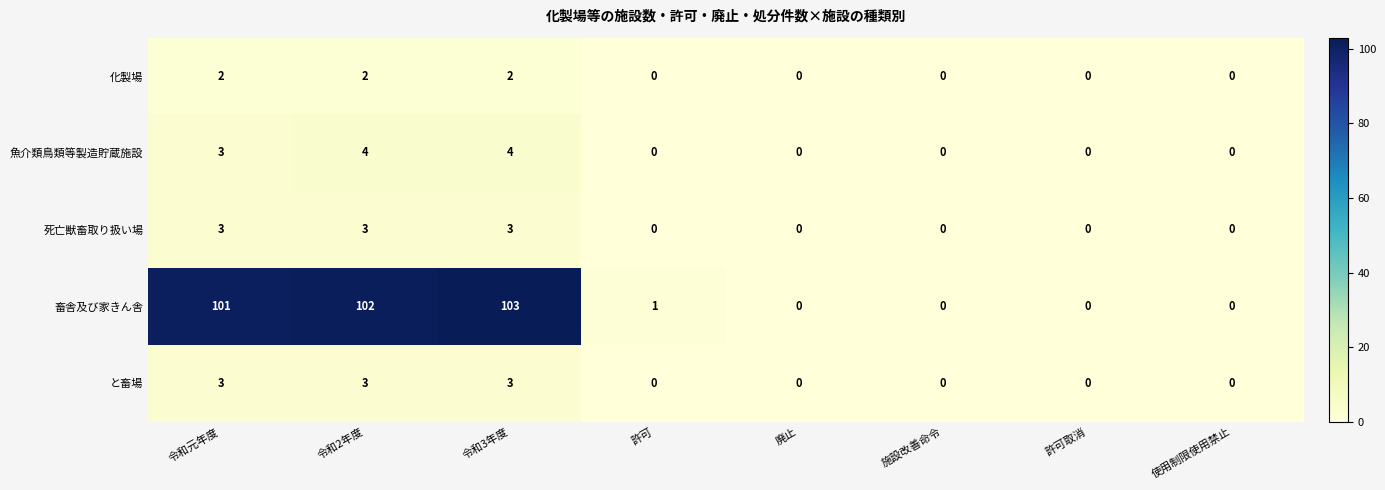

What is the maximum value shown in the chart?

103